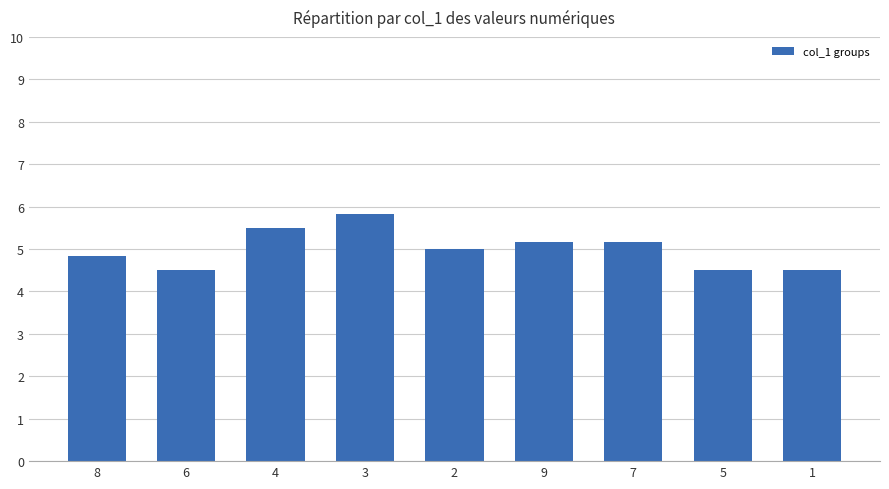

What is the smallest value displayed?

4.5